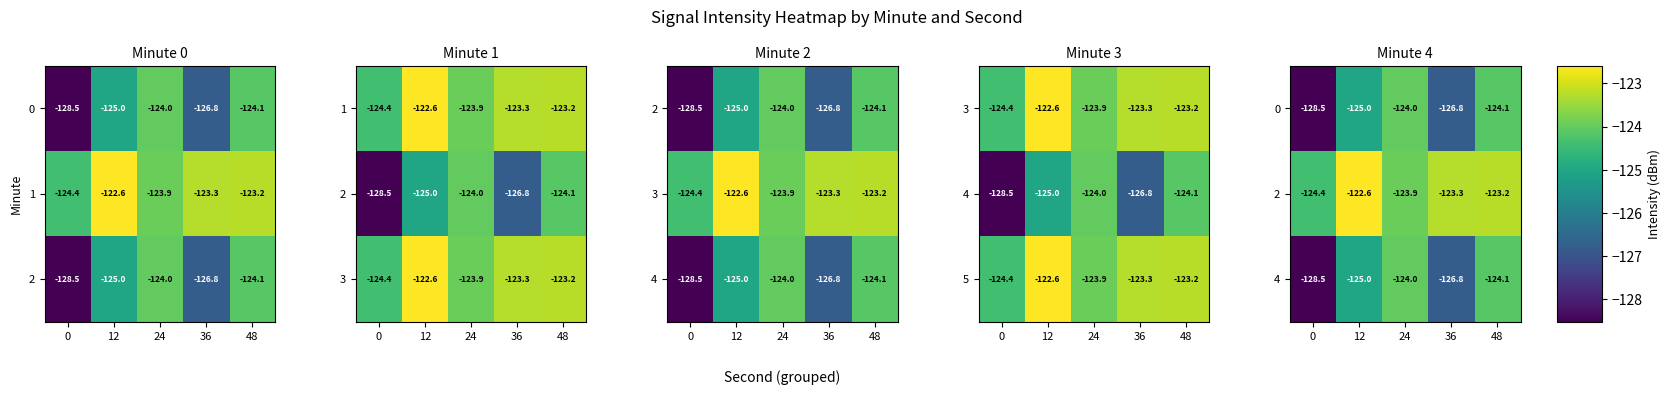

Is it true that 5 equals -216.7 at 12?

False